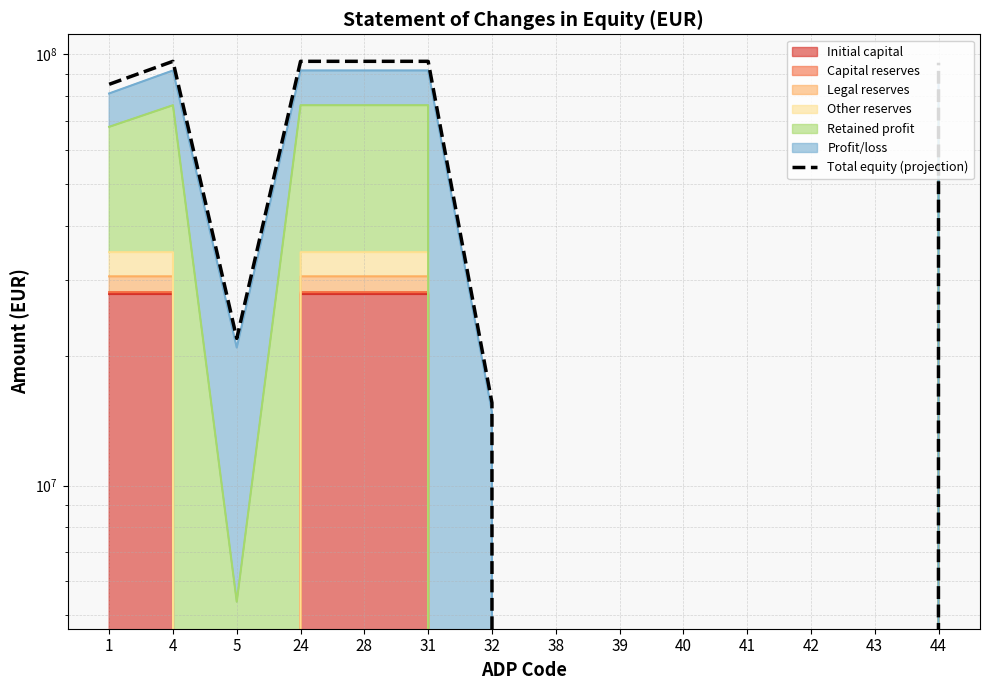

List the labels in order of value, smallest first.

38, 39, 40, 41, 42, 43, 32, 5, 1, 44, 4, 24, 28, 31